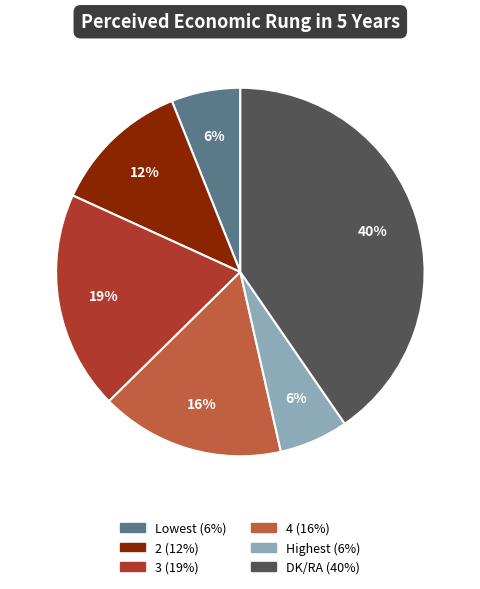

Is the sum of DK/RA and Highest greater than half?

No